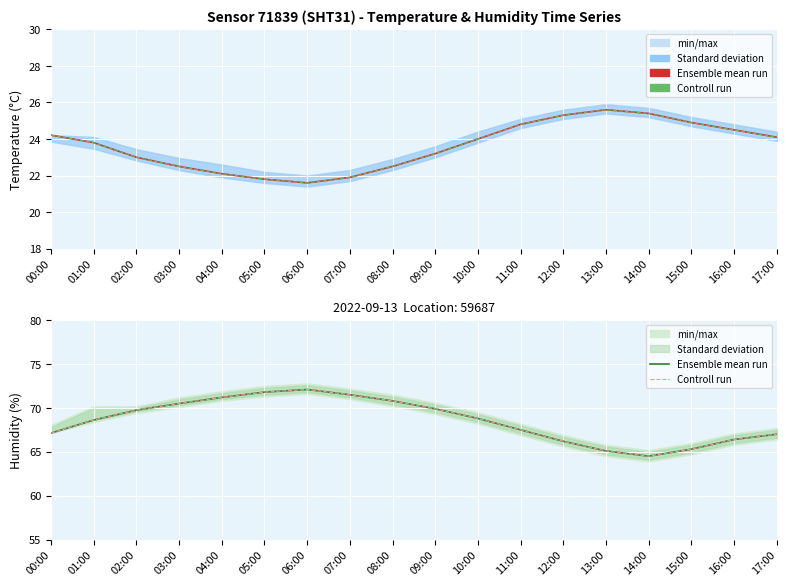

What is the sum of all Controll run values?

1234.1